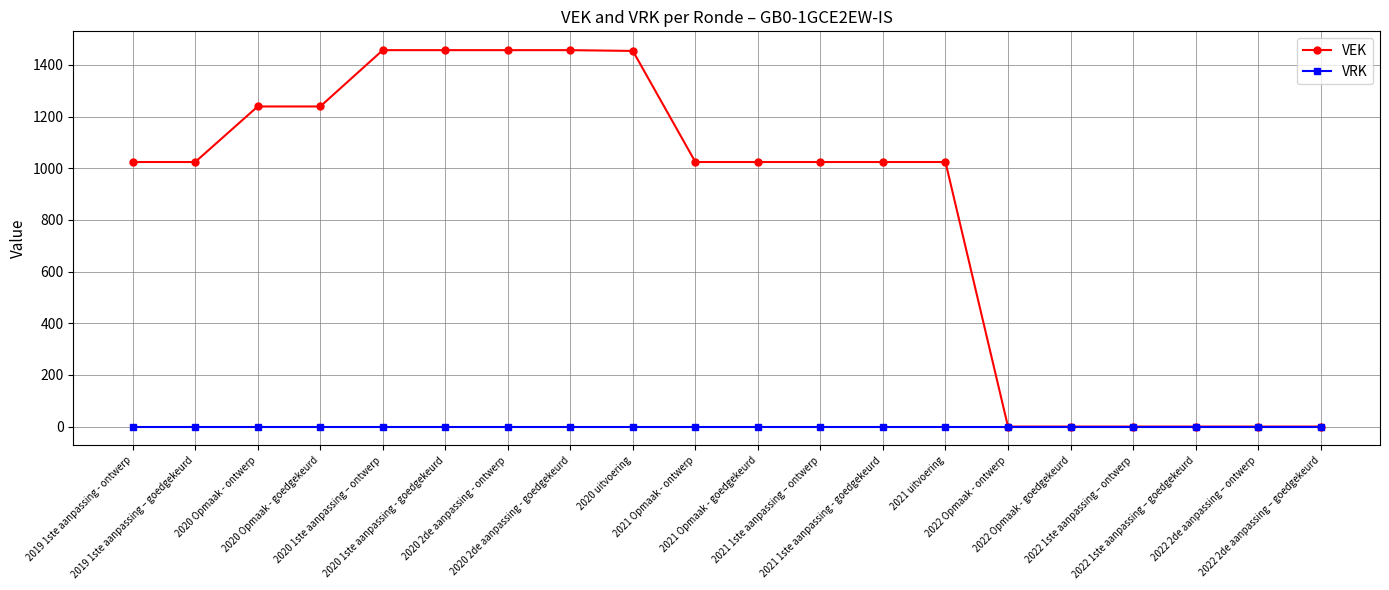

The VRK series shows 0 at 2020 2de aanpassing - goedgekeurd. True or false?

True